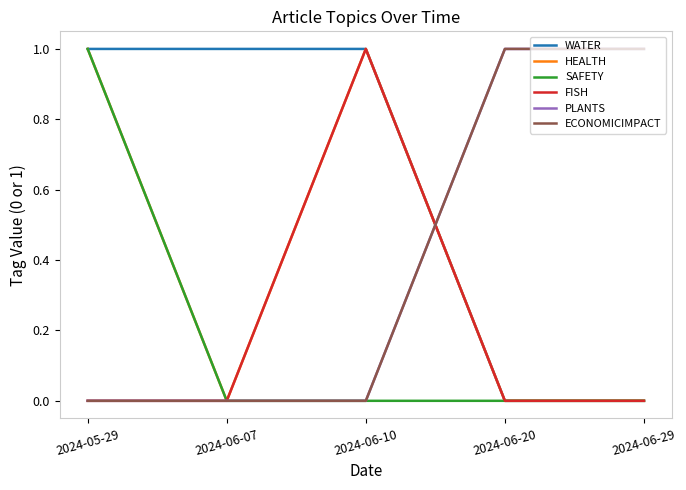

Is this an area chart (filled region under the line)?

No